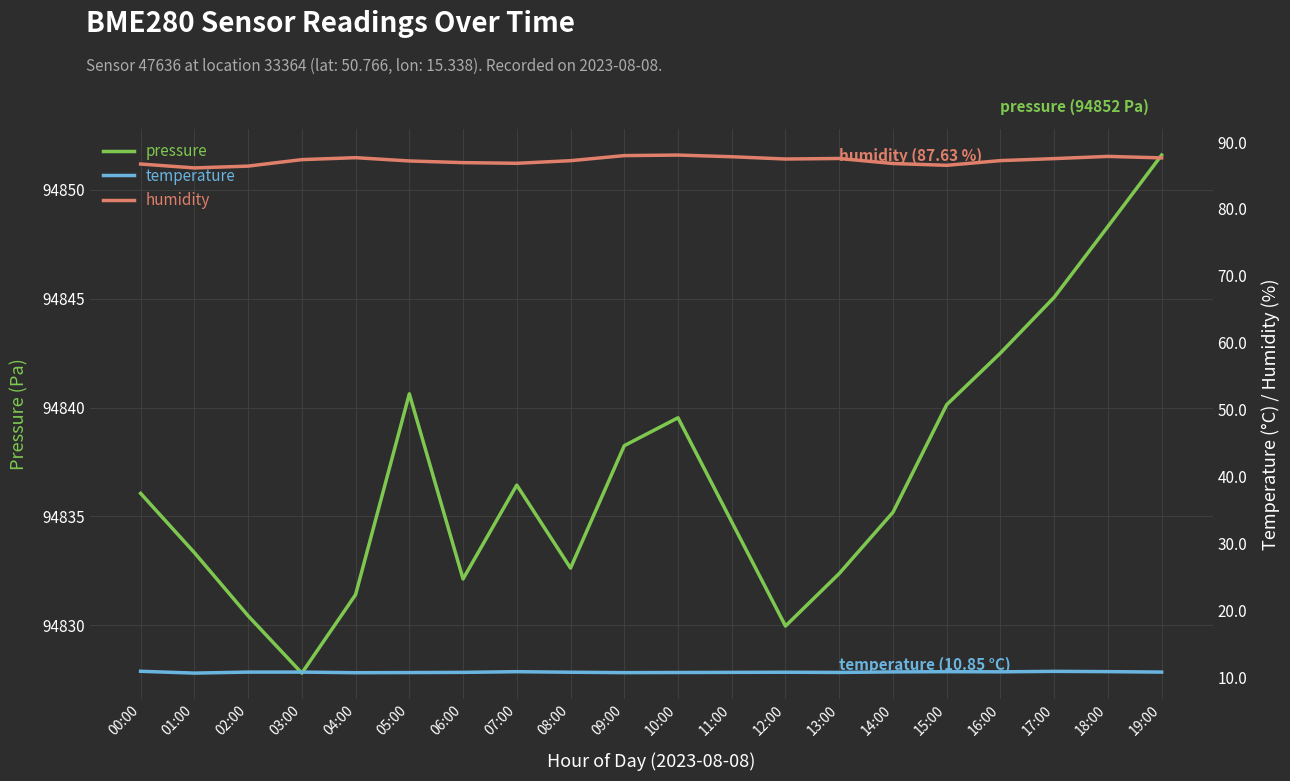

True or false: humidity and temperature cross at least once.

False